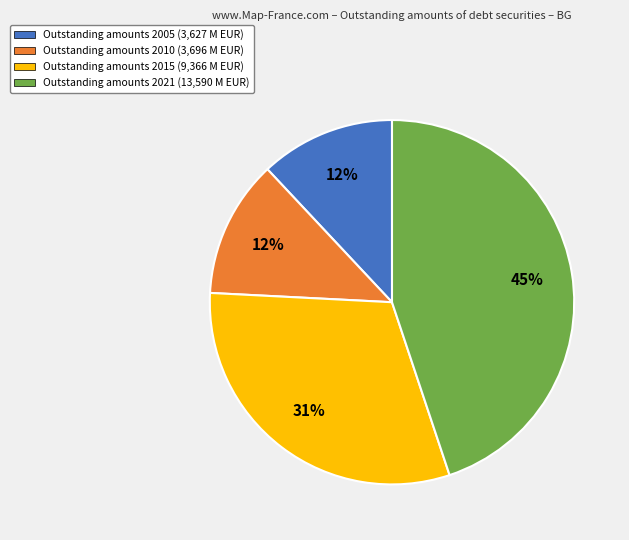

Between Outstanding amounts 2005 (3,627 M EUR) and Outstanding amounts 2015 (9,366 M EUR), which is larger?

Outstanding amounts 2015 (9,366 M EUR)